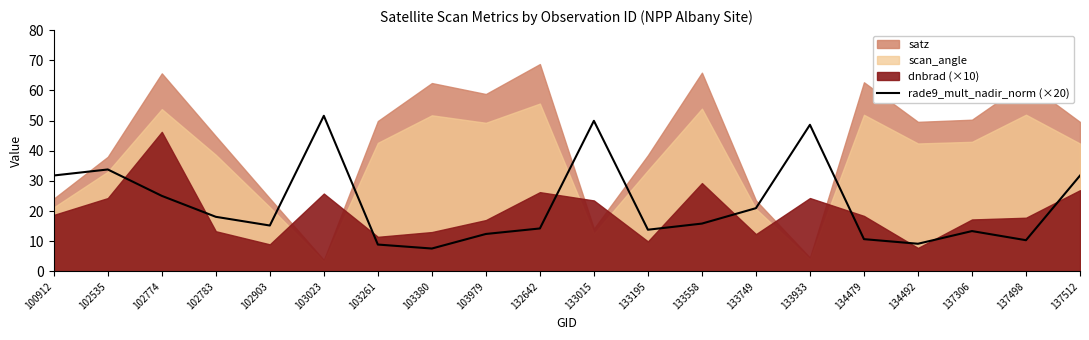

Where is the first local maximum?

102535